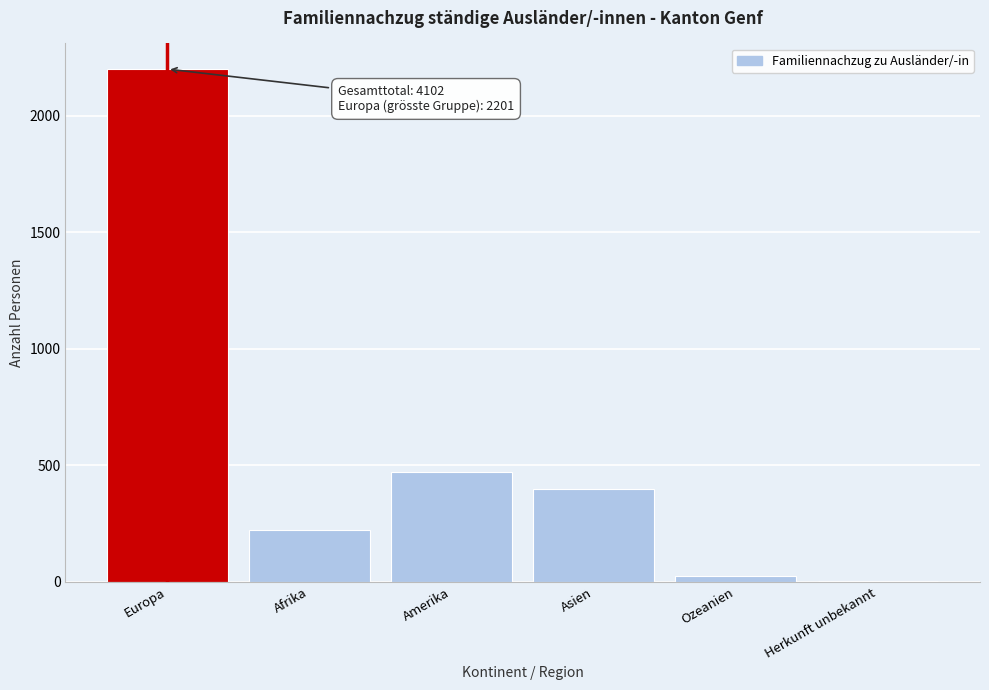

Reading left to right, transcribe all the data shown in this chart.

Europa=2201	Afrika=222	Amerika=472	Asien=397	Ozeanien=27	Herkunft unbekannt=2